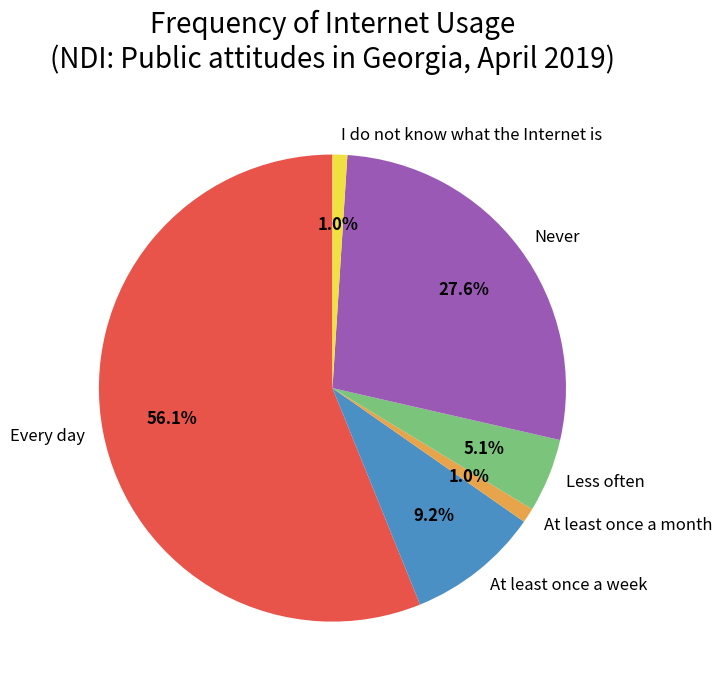

How many slices are in this pie chart?

6